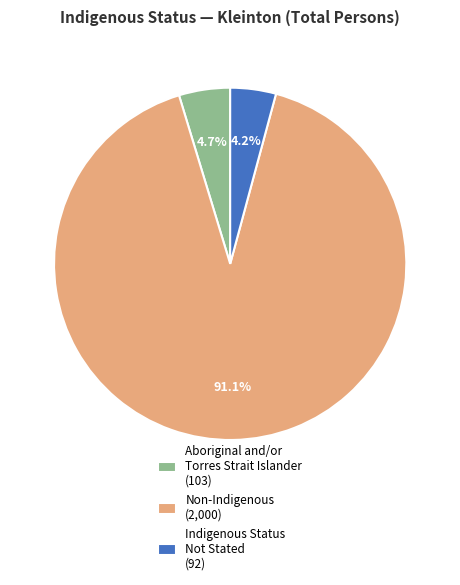

Is there a majority slice in this chart?

Yes